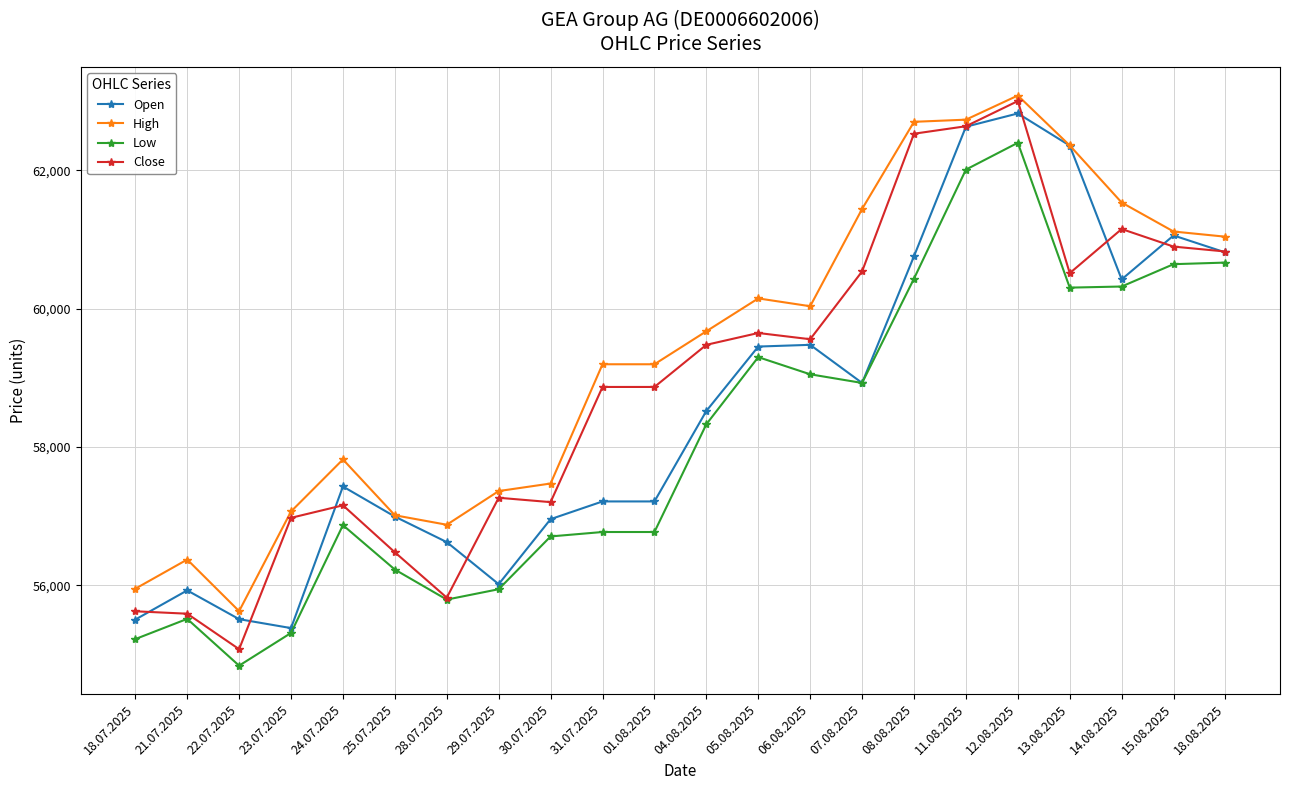

What is the label of the 22nd point from the left?

18.08.2025